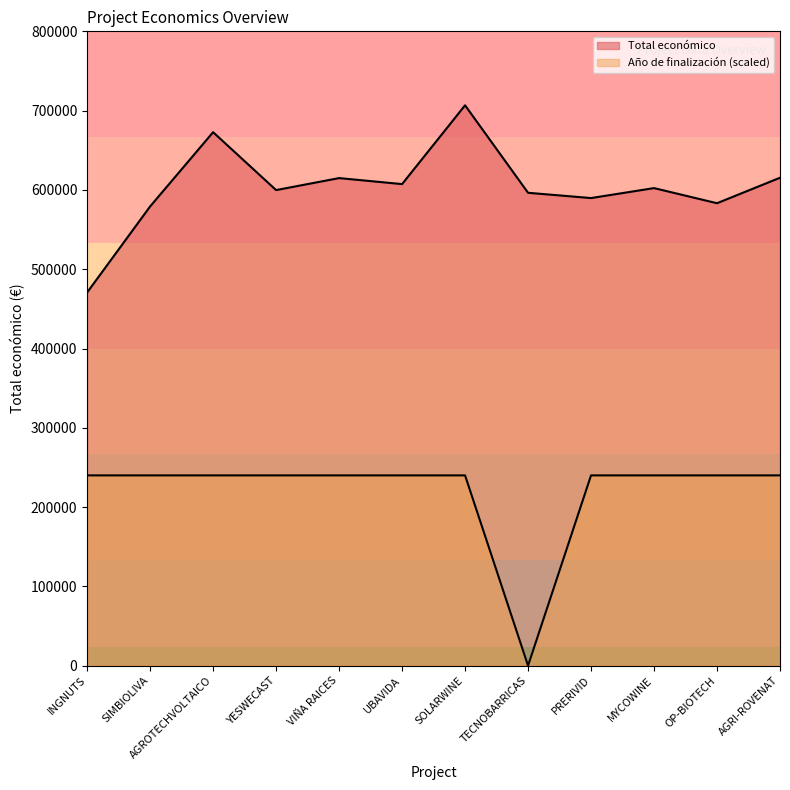

Where is the first local maximum for Total económico?

AGROTECHVOLTAICO